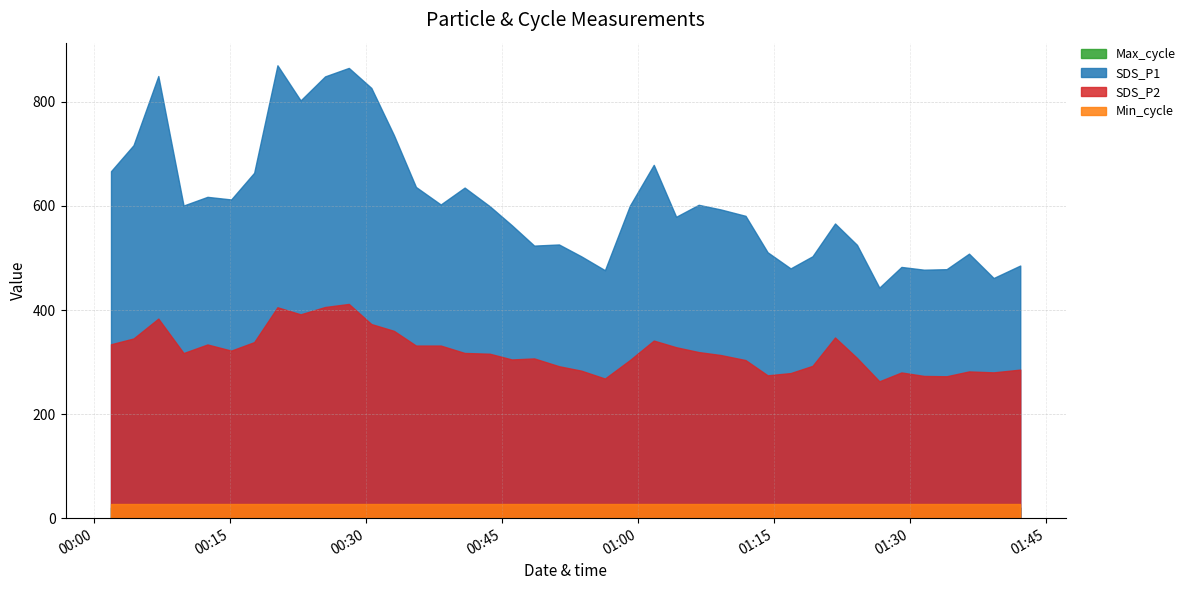

What is the label of the 36th point from the right?

2021/01/04 00:12:32